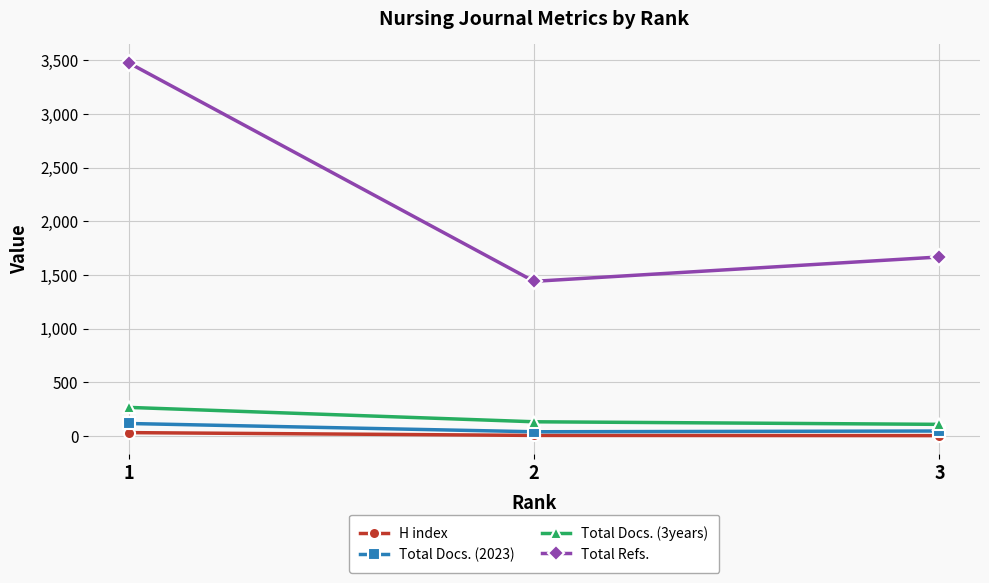

Rank the categories by Total Refs. value from lowest to highest.

2, 3, 1